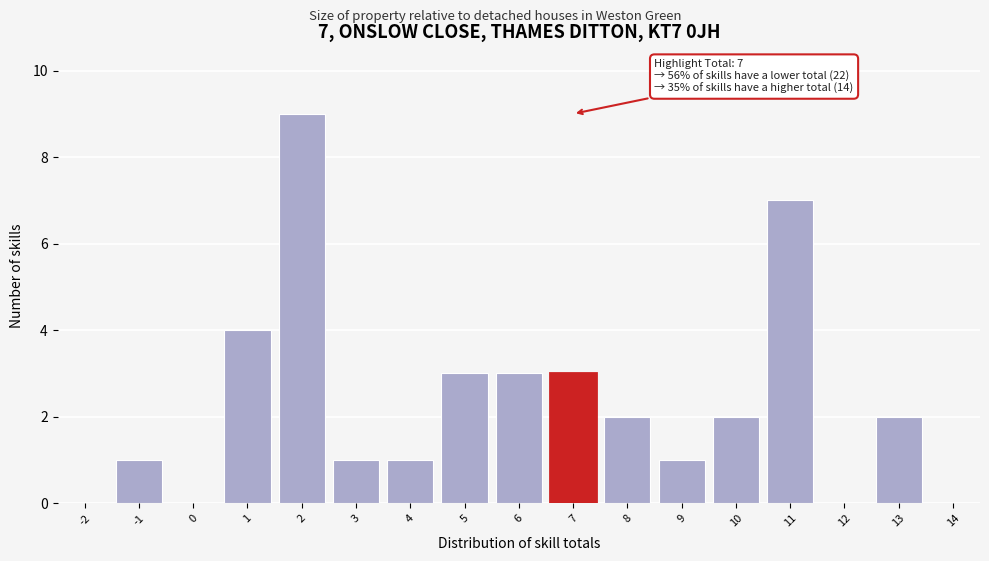

Reading left to right, what are all the values shown in this chart?

-2=0	-1=1	0=0	1=4	2=9	3=1	4=1	5=3	6=3	7=3	8=2	9=1	10=2	11=7	12=0	13=2	14=0